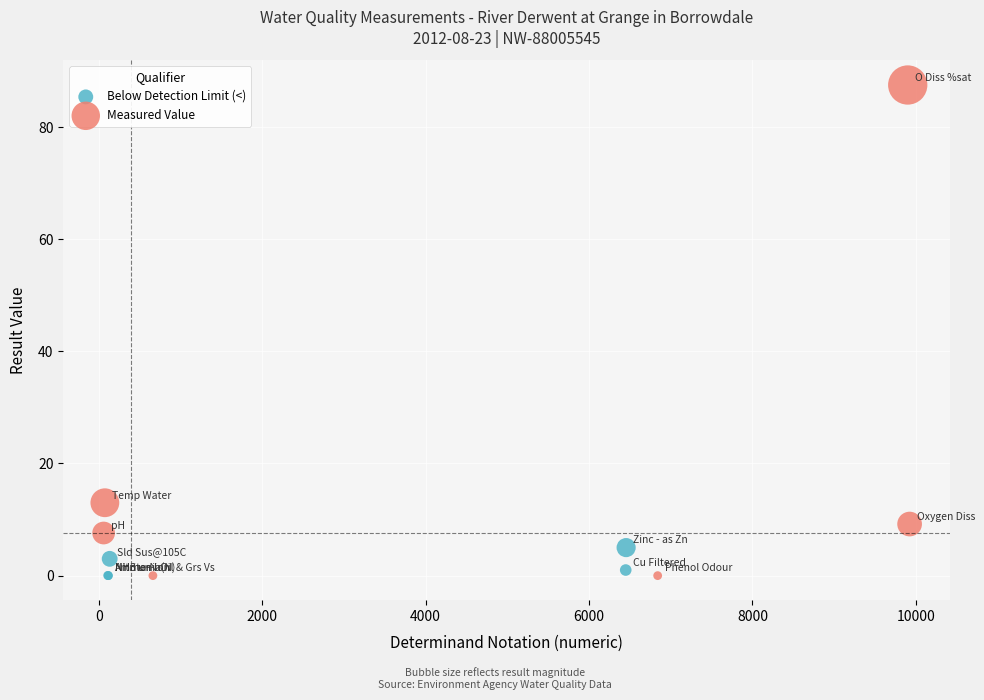

Which series has the largest Y range (max minus min)?

Measured Value